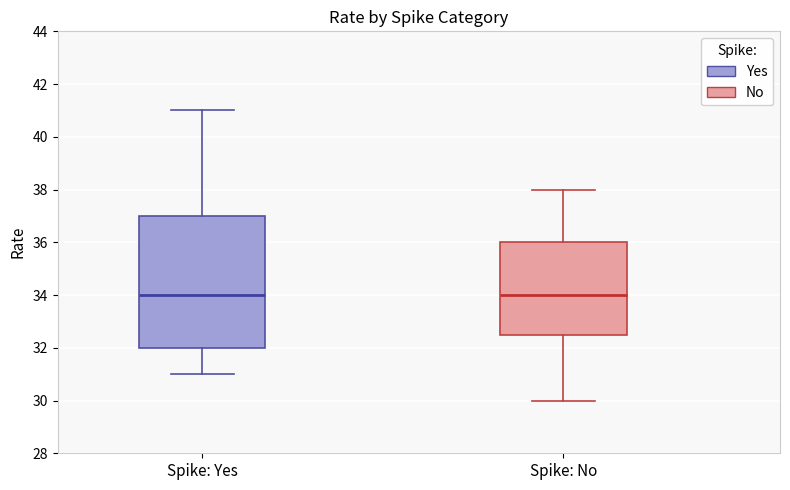

Reading left to right, read every box against the y-axis: the position of its median line, the range the box covers, and the ends of its whiskers. The values are not printed on the chart, so give them approximately, as read against the axis.

Spike: Yes: median 34.0, box 32.0 to 37.0, whiskers 31.0 to 41.0
Spike: No: median 34.0, box 32.6 to 36.0, whiskers 30.0 to 38.0